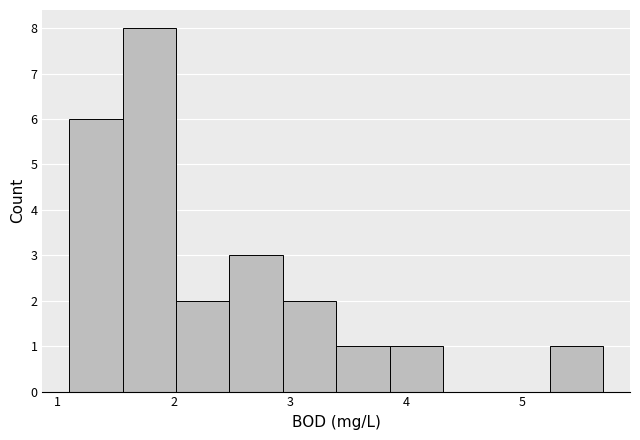

Reading left to right, list every bar in this chart as the range it spans on the x-axis followed by its height. Neither the bar edges nor the heights are printed on the chart, so give them approximately, as read against the axes.

1.10 to 1.56: 6
1.56 to 2.02: 8
2.02 to 2.48: 2
2.48 to 2.94: 3
2.94 to 3.40: 2
3.40 to 3.86: 1
3.86 to 4.32: 1
4.32 to 4.78: 0
4.78 to 5.24: 0
5.24 to 5.70: 1